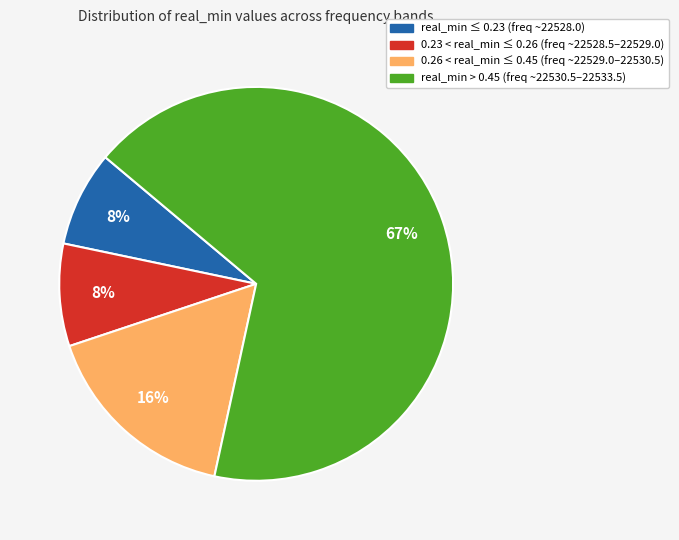

To the nearest percent, what is the average slice percentage?

25%